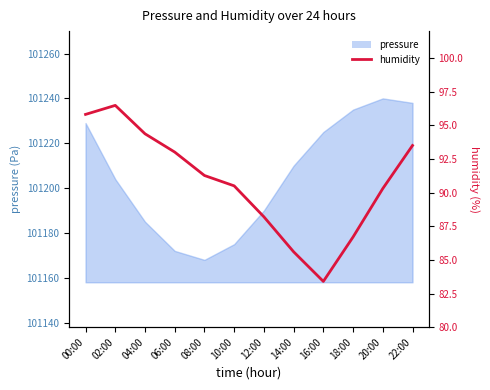

How many points are higher than both their immediate neighbors (excluding endpoints)?

1